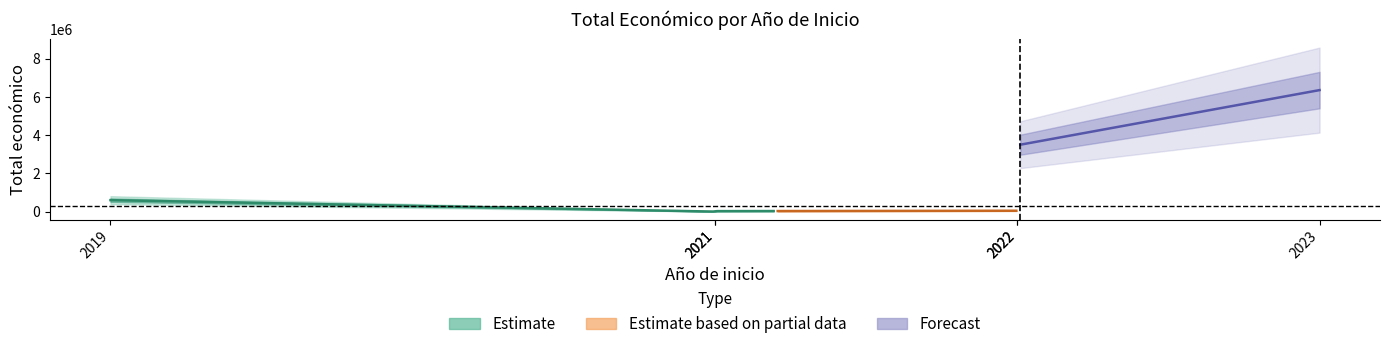

Does the chart have visible grid lines?

No